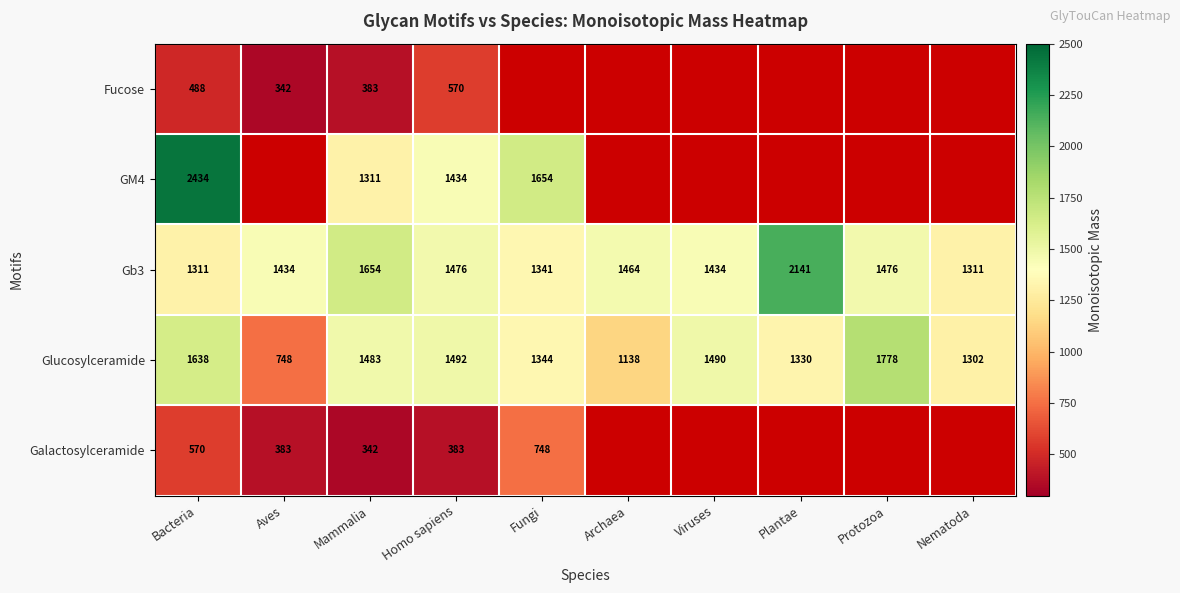

Is the value of Gb3 at Viruses greater than the value of Galactosylceramide at Mammalia?

Yes